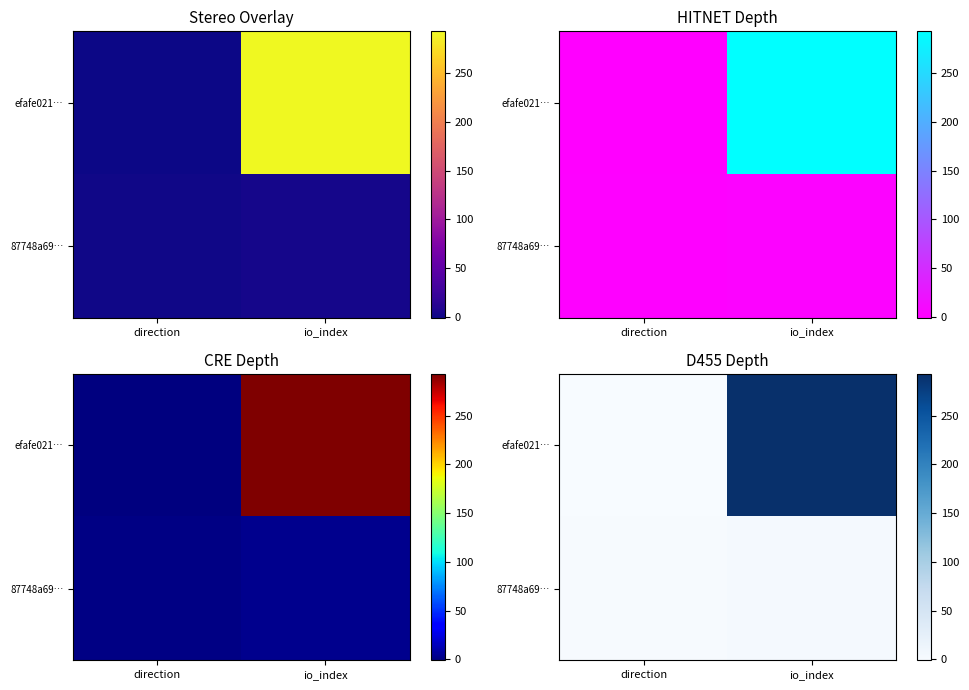

What is the lowest value of the efafe021… series?

-1